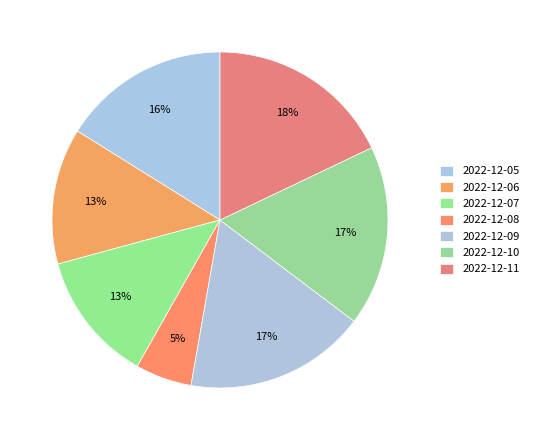

How many slices are in this pie chart?

7